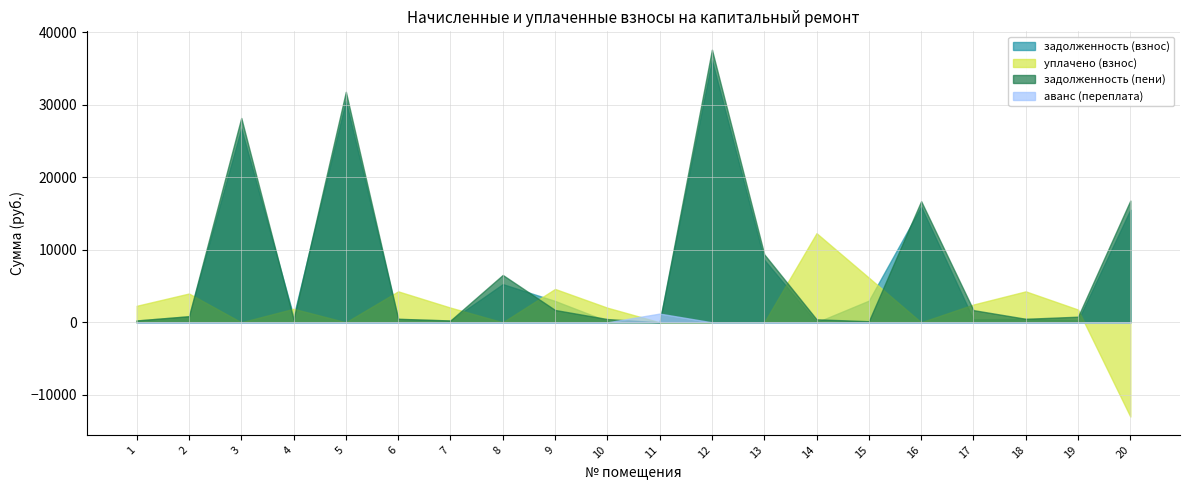

How many values in the задолженность (пени) series are below 843?

10